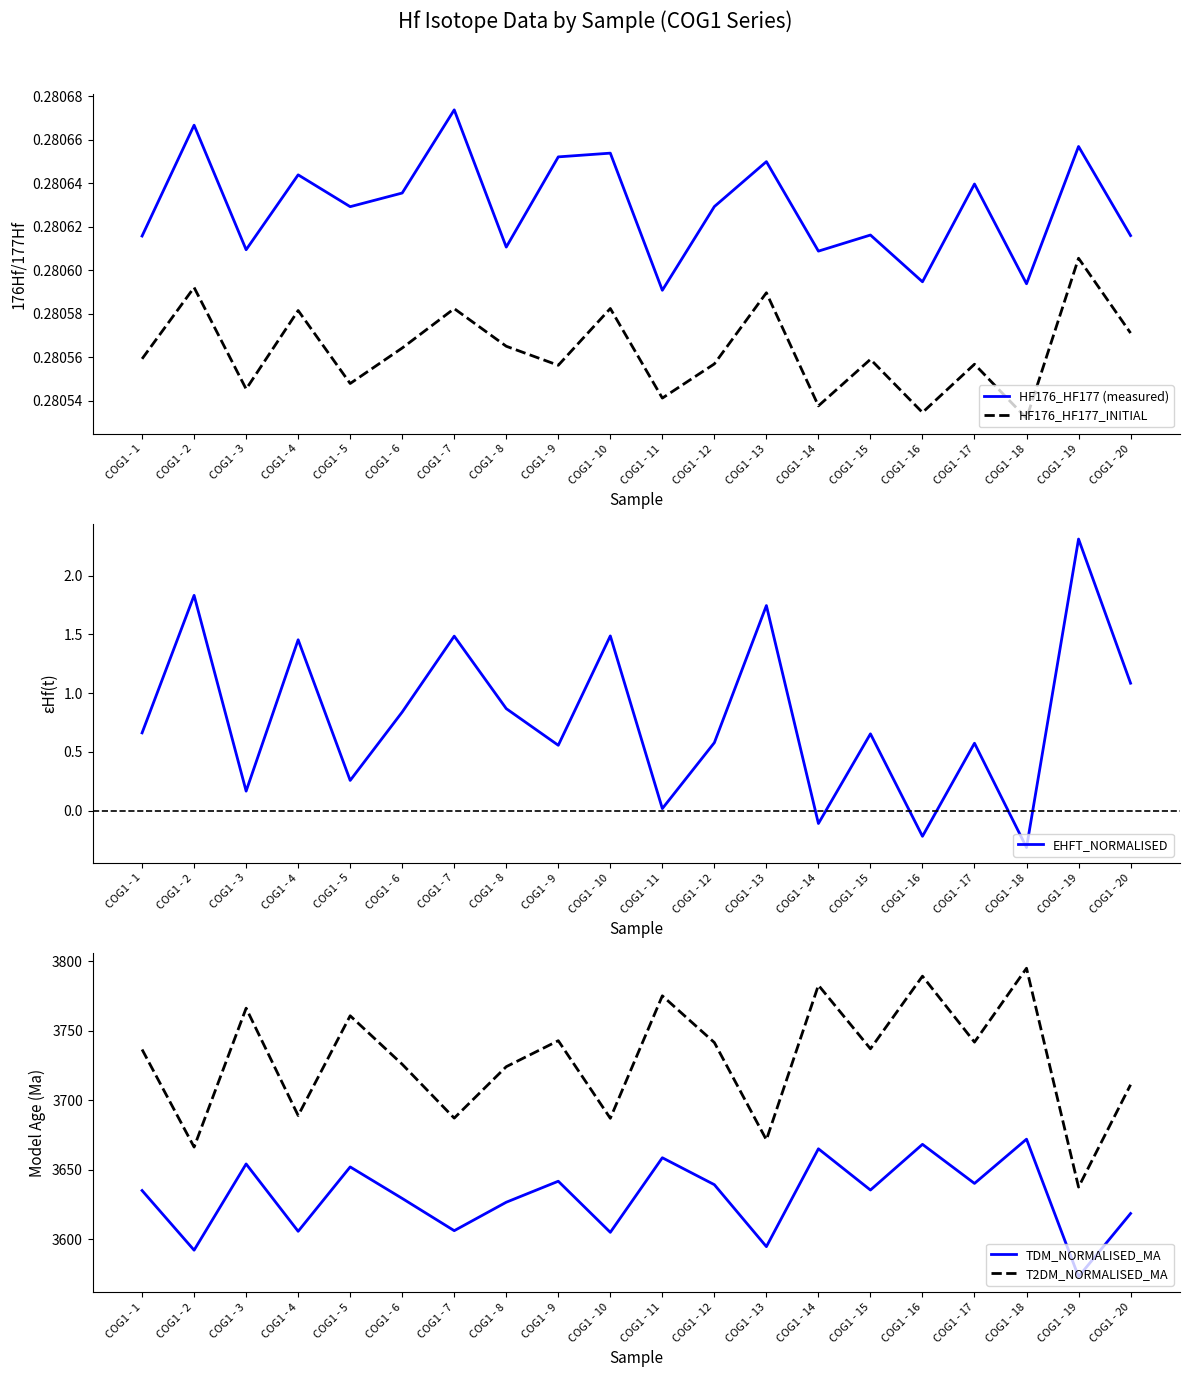

Rank the series at COG1 - 12 from highest to lowest value.

T2DM_NORMALISED_MA, TDM_NORMALISED_MA, EHFT_NORMALISED, HF176_HF177 (measured), HF176_HF177_INITIAL